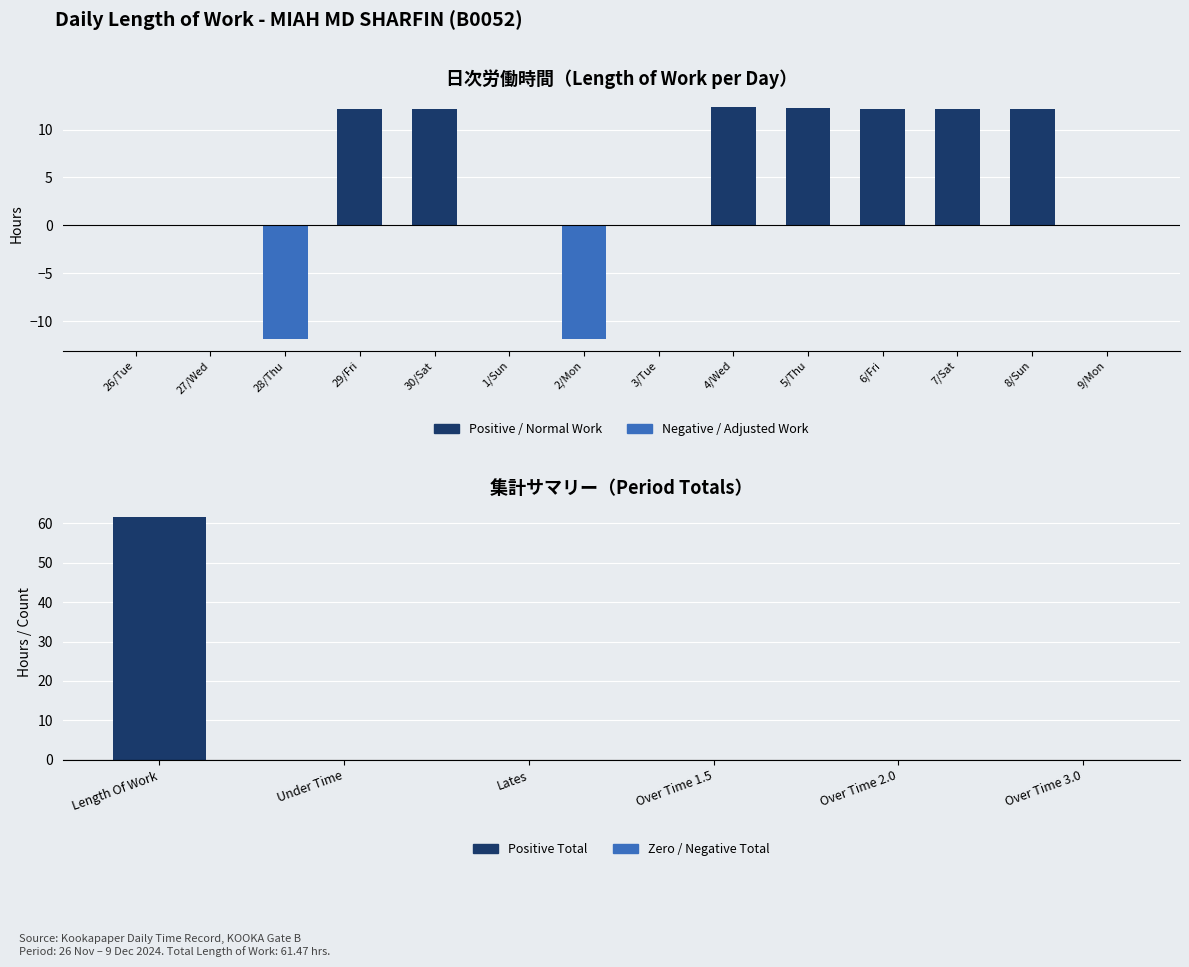

At which category does the chart reach its peak across all series?

4/Wed